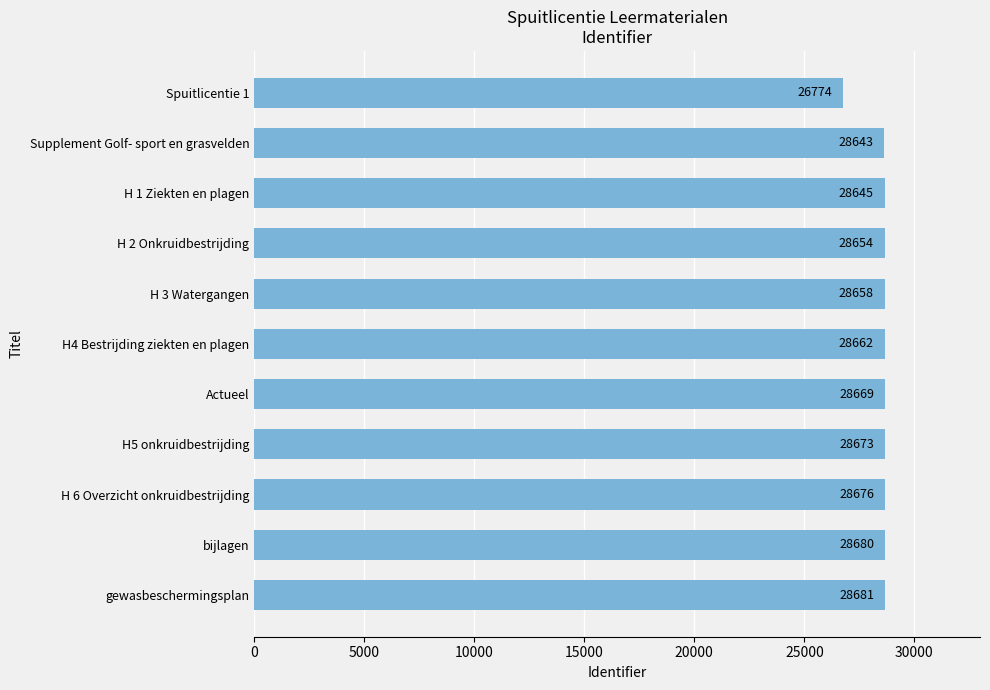

What is the ratio of the value at Supplement Golf- sport en grasvelden to the value at H 2 Onkruidbestrijding?

1.0